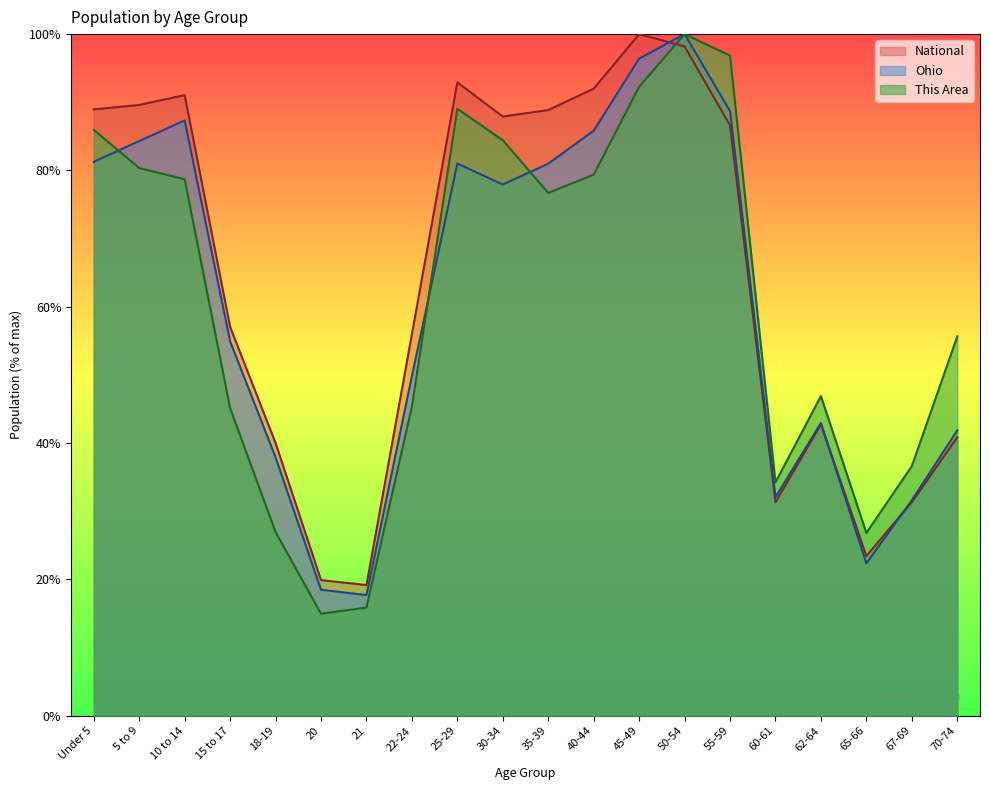

What is the label of the 8th point from the right?

45-49